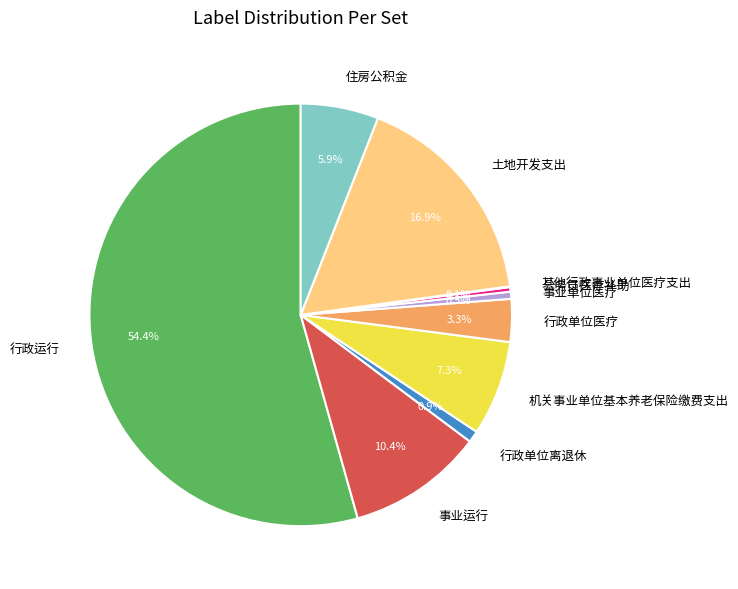

Which slice represents more than half of the pie?

行政运行